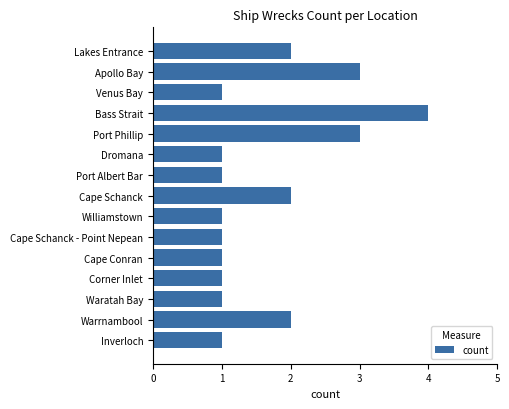

What is the maximum value shown in the chart?

4